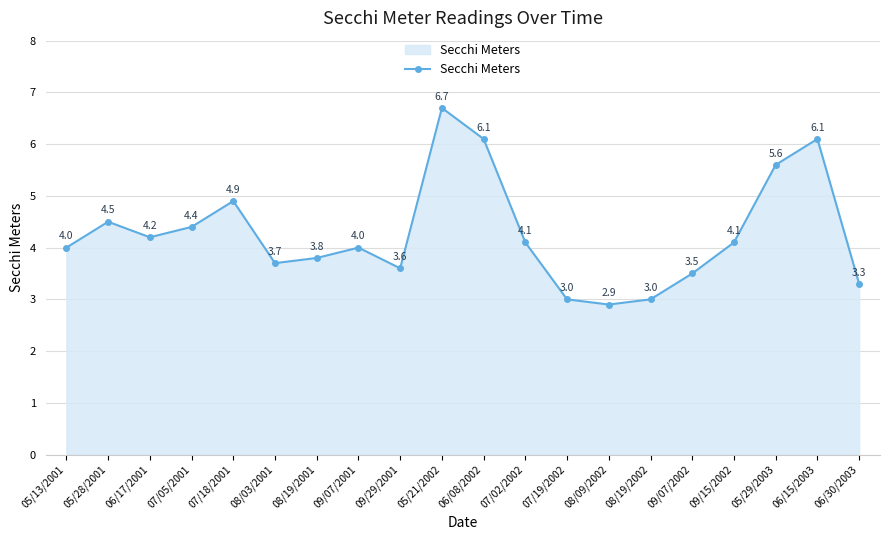

Which label corresponds to the smallest value in the chart?

08/09/2002